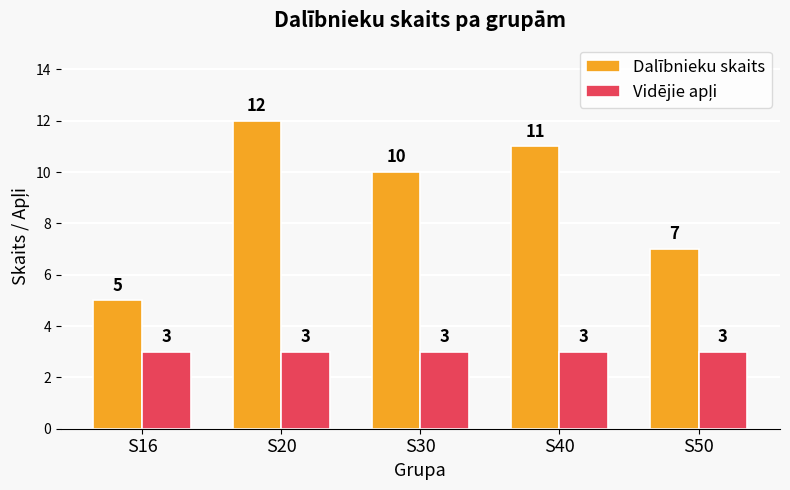

Does the chart contain stacked bars?

No